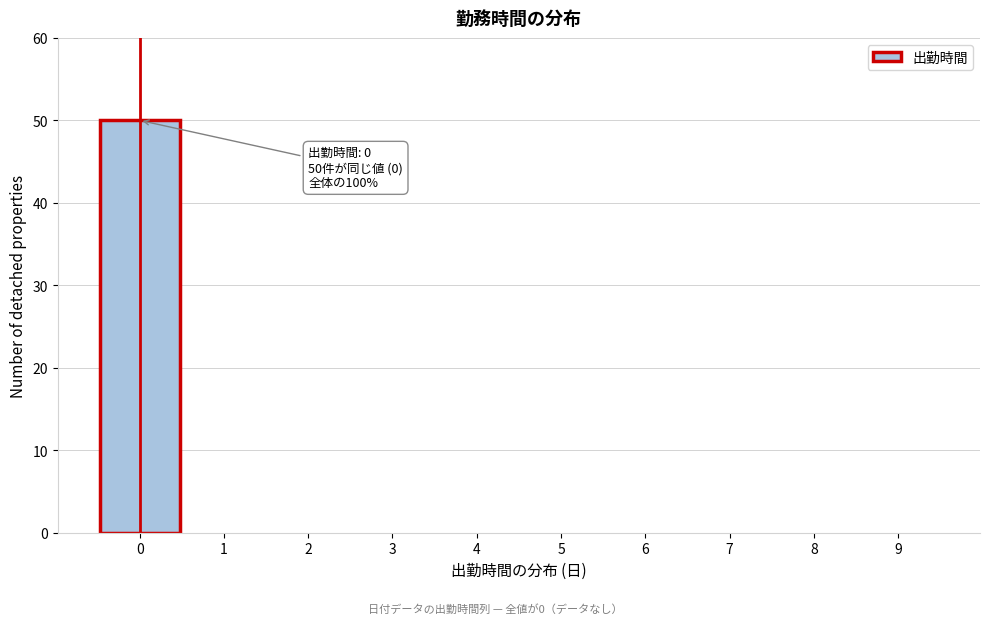

Reading left to right, what are all the values shown in this chart?

0=50	1=0	2=0	3=0	4=0	5=0	6=0	7=0	8=0	9=0